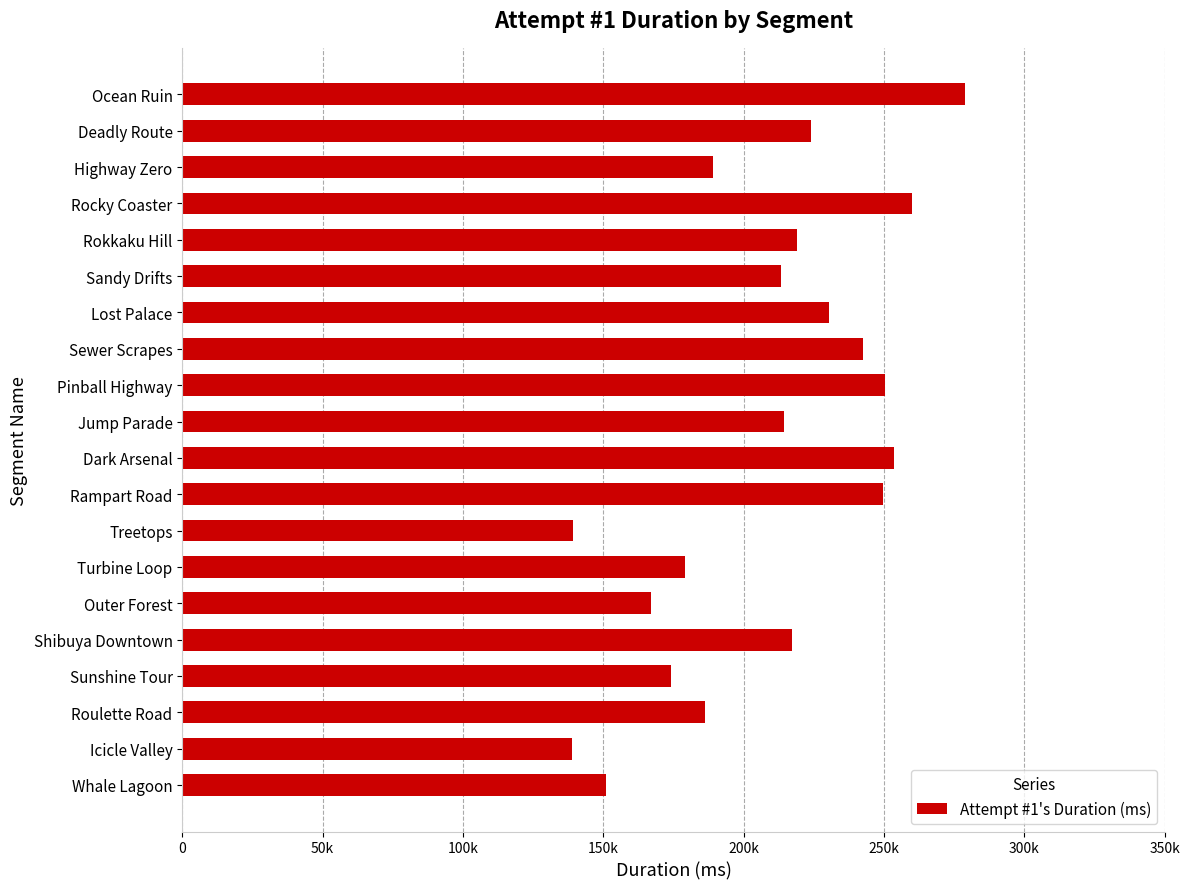

Are the bars horizontal?

Yes